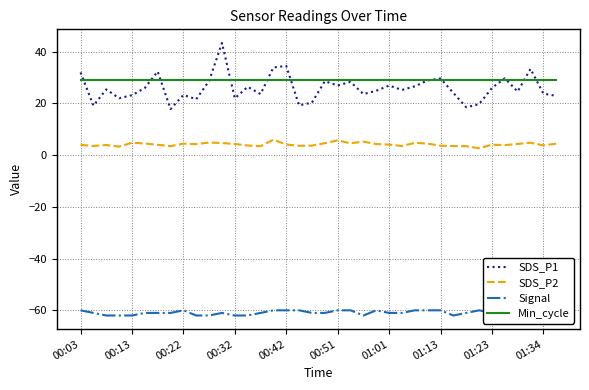

True or false: SDS_P1 and Signal intersect in this chart.

False